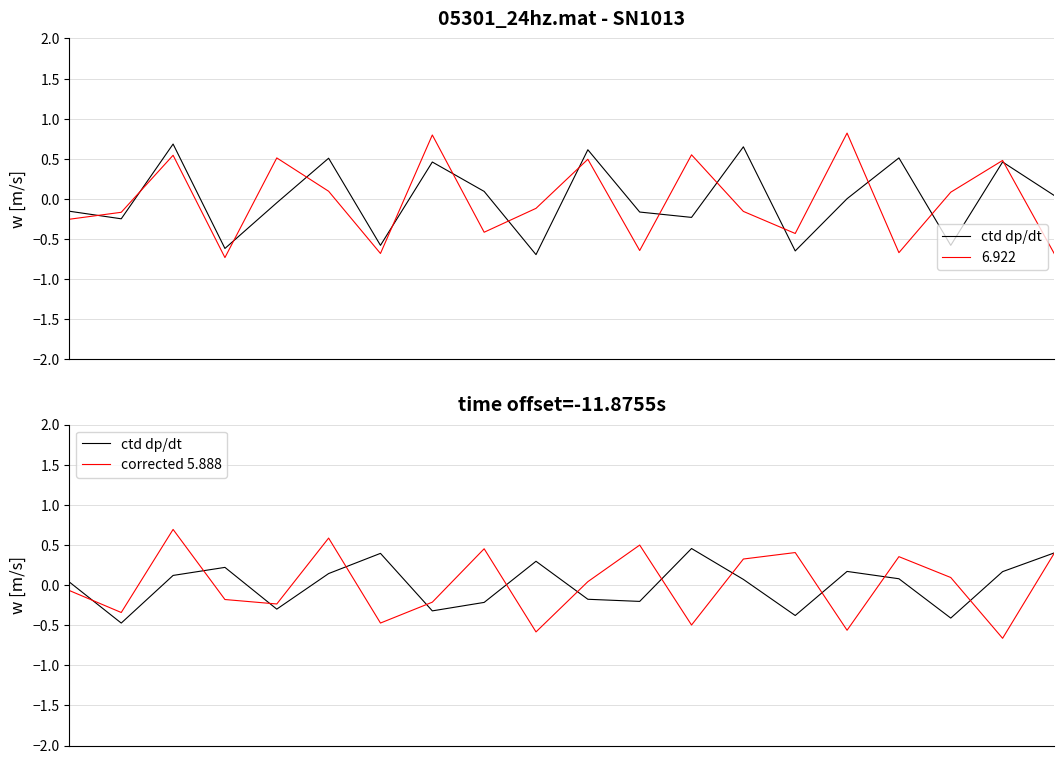

At how many categories does at least one series exceed 0?

17